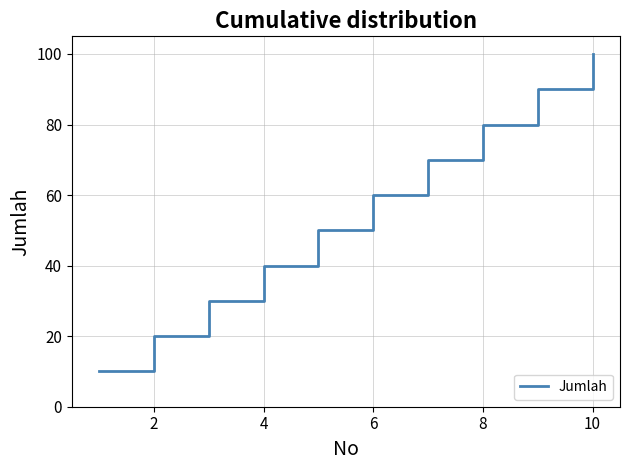

What is the minimum value shown in the chart?

10